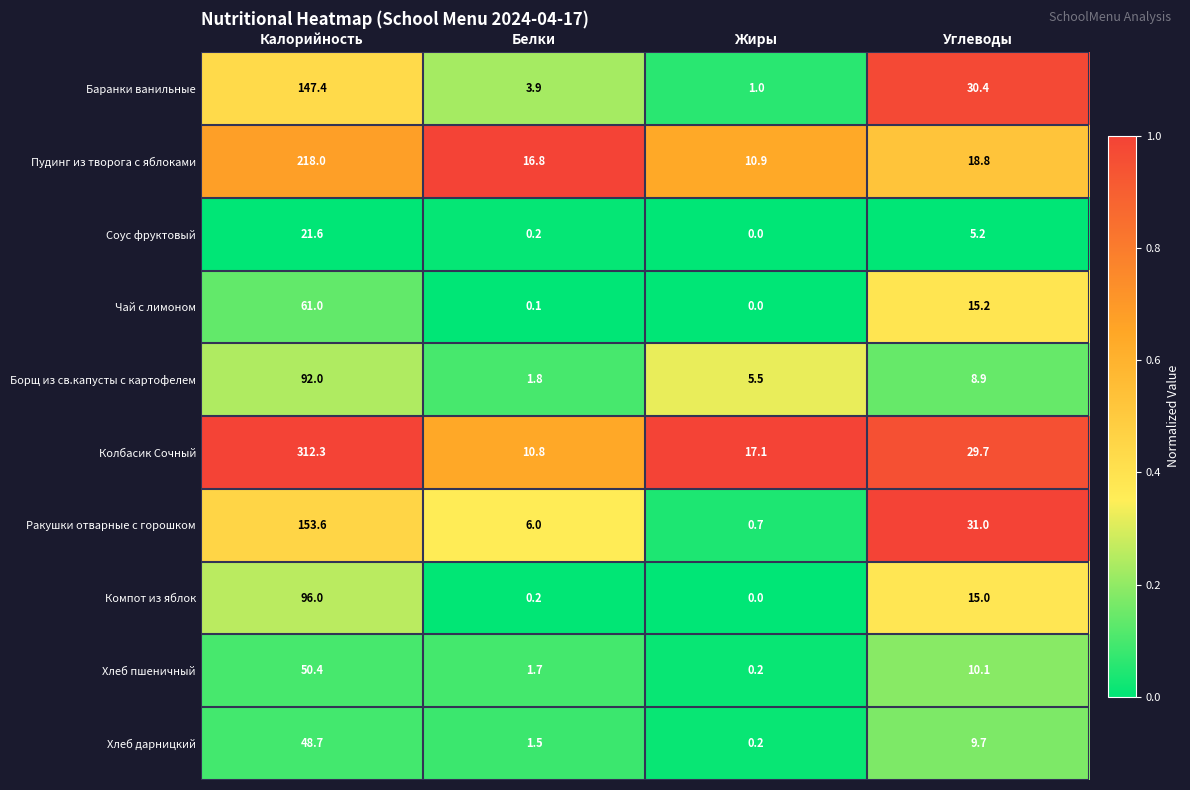

Read the Колбасик Сочный value at Углеводы.

29.7